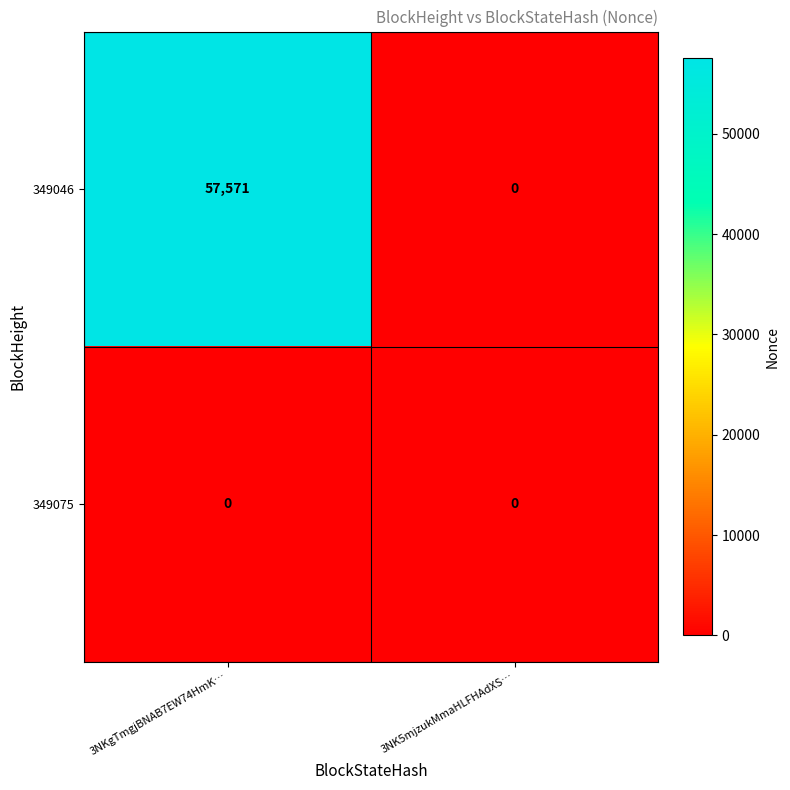

Reading left to right, extract all data points from this chart.

349046: 57571	0
349075: 0	0